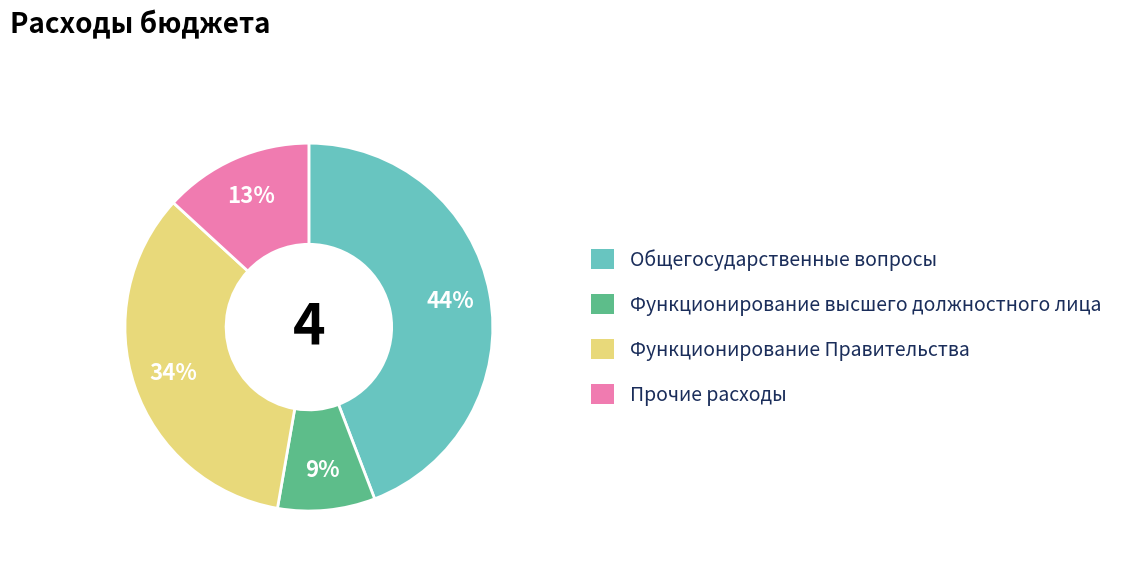

Which category has the smallest portion of the pie?

Функционирование высшего должностного лица